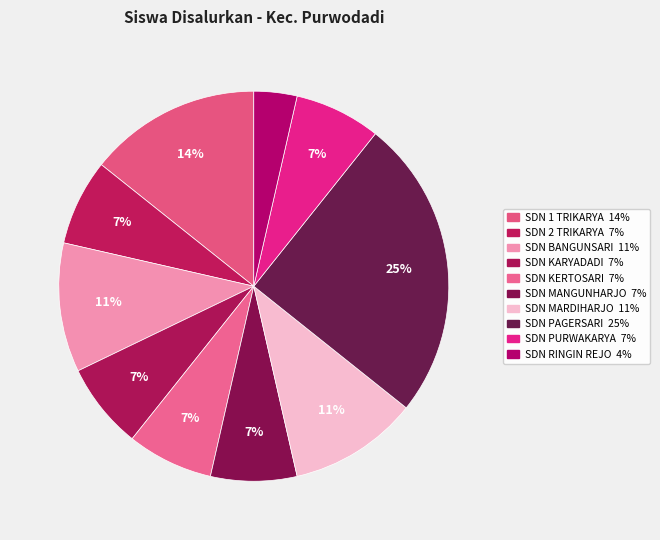

To the nearest percent, what is the average slice percentage?

10%